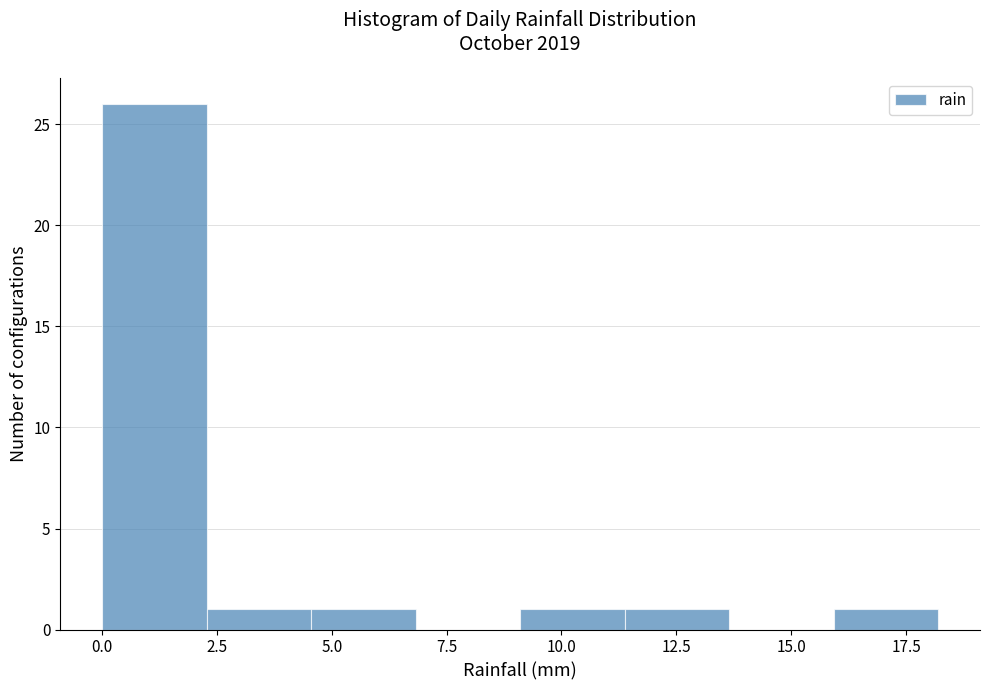

Over which range of the x-axis is the bar tallest?

0.0 to 2.5